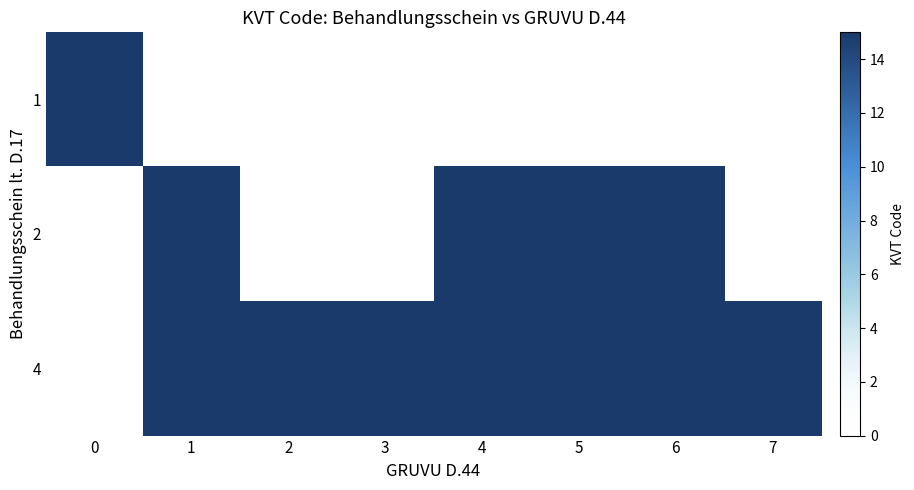

Reading right to left, transcribe all the data shown in this chart.

1: 7=0	6=0	5=0	4=0	3=0	2=0	1=0	0=15
2: 7=0	6=15	5=15	4=15	3=0	2=0	1=15	0=0
4: 7=15	6=15	5=15	4=15	3=15	2=15	1=15	0=0